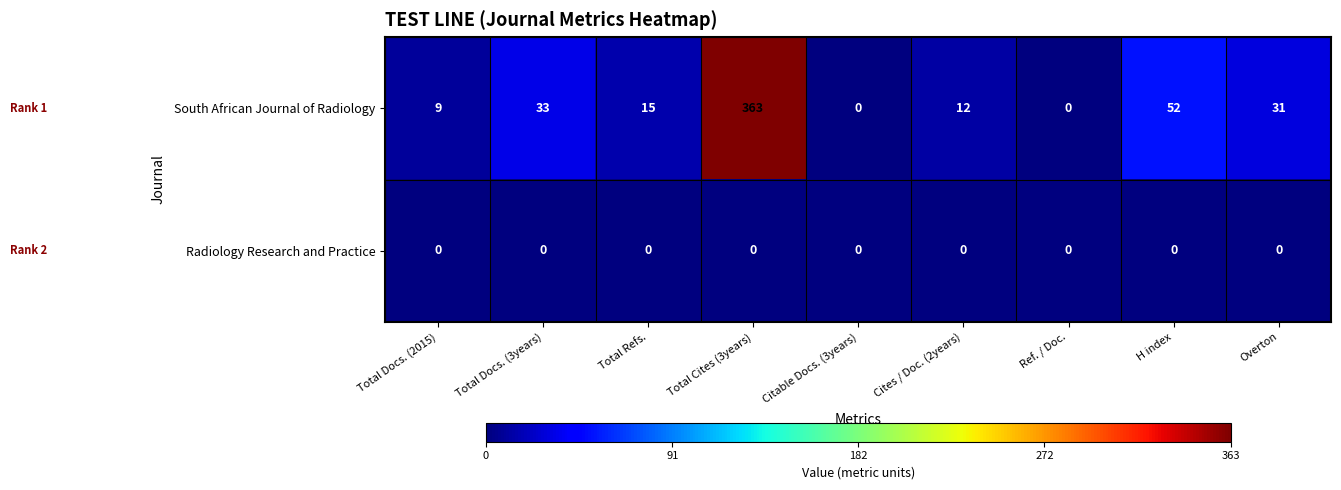

What is the sum of the South African Journal of Radiology values at Total Docs. (3years) and Overton?

64